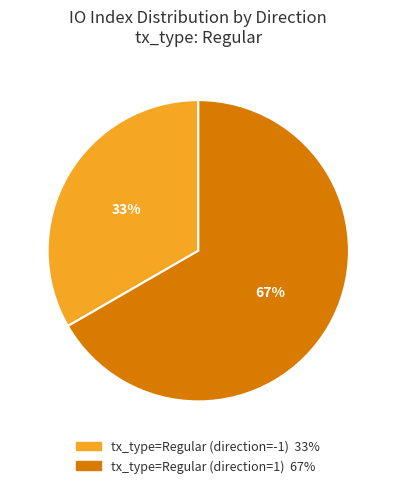

Is it true that tx_type=Regular (direction=-1) is 33% of the pie?

True